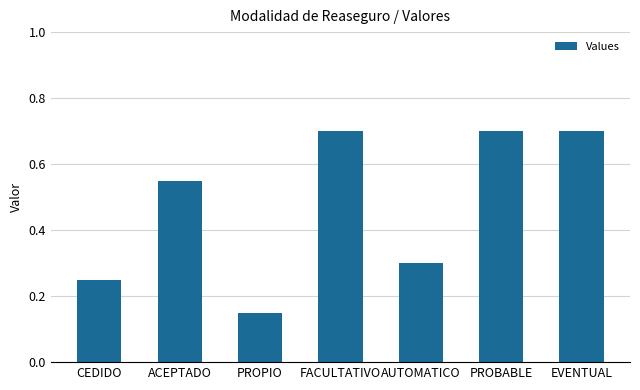

Are the bars horizontal?

No